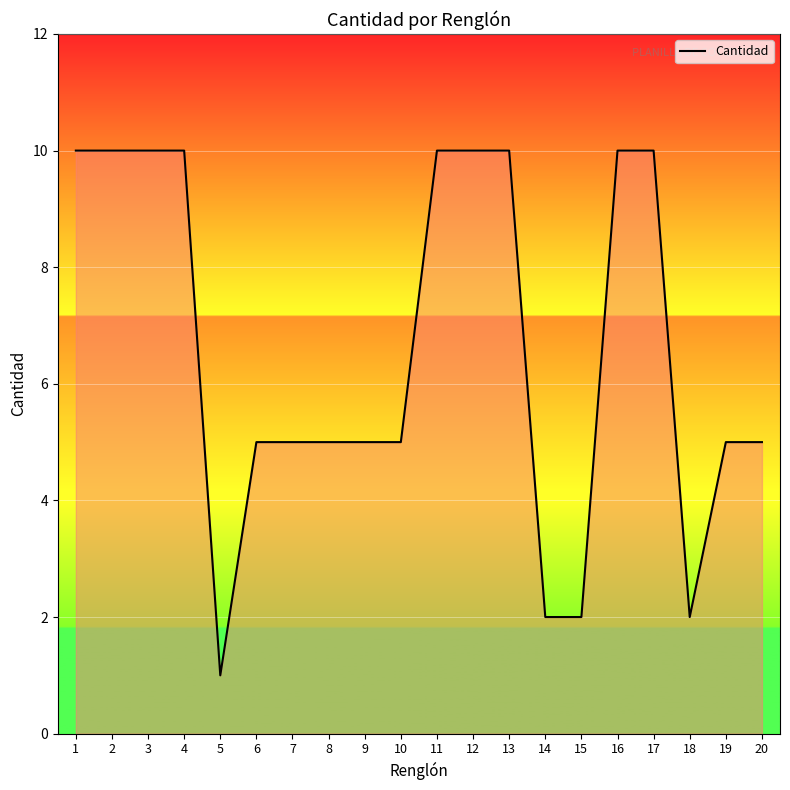

What is the sum of the values at 14 and 3?

12